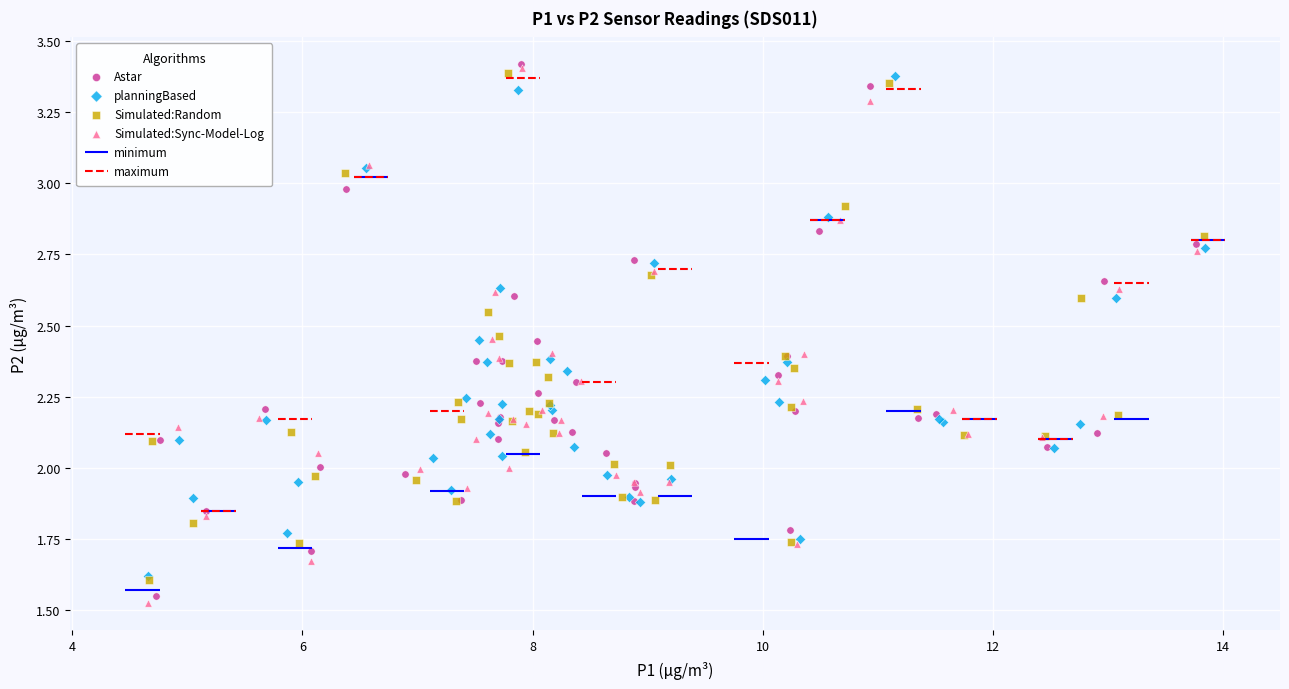

Which series has the largest Y range (max minus min)?

Simulated:Sync-Model-Log